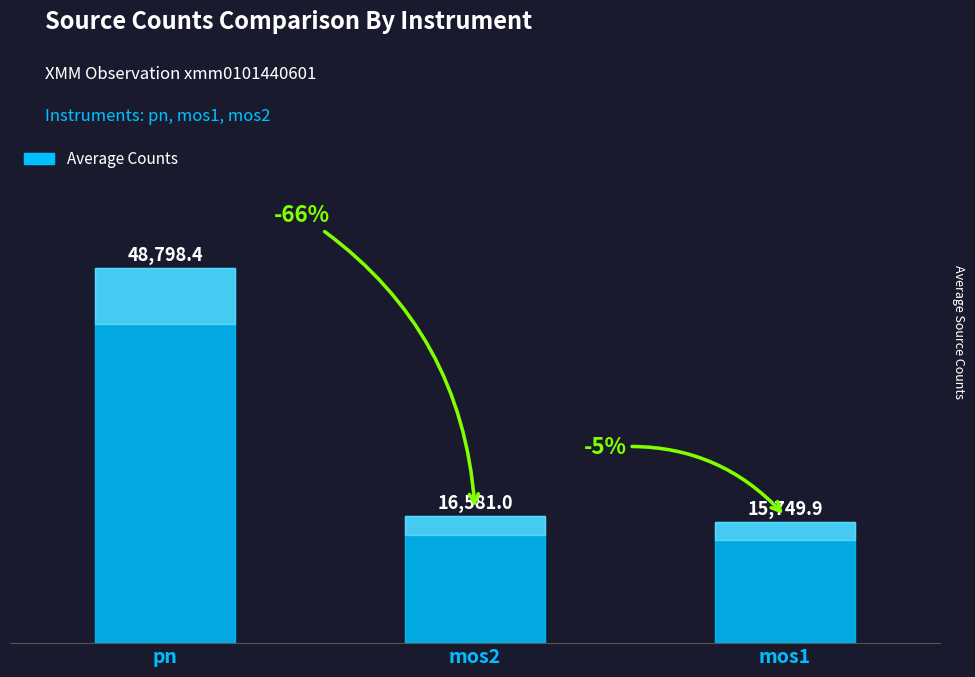

What is the minimum value shown in the chart?

15749.9